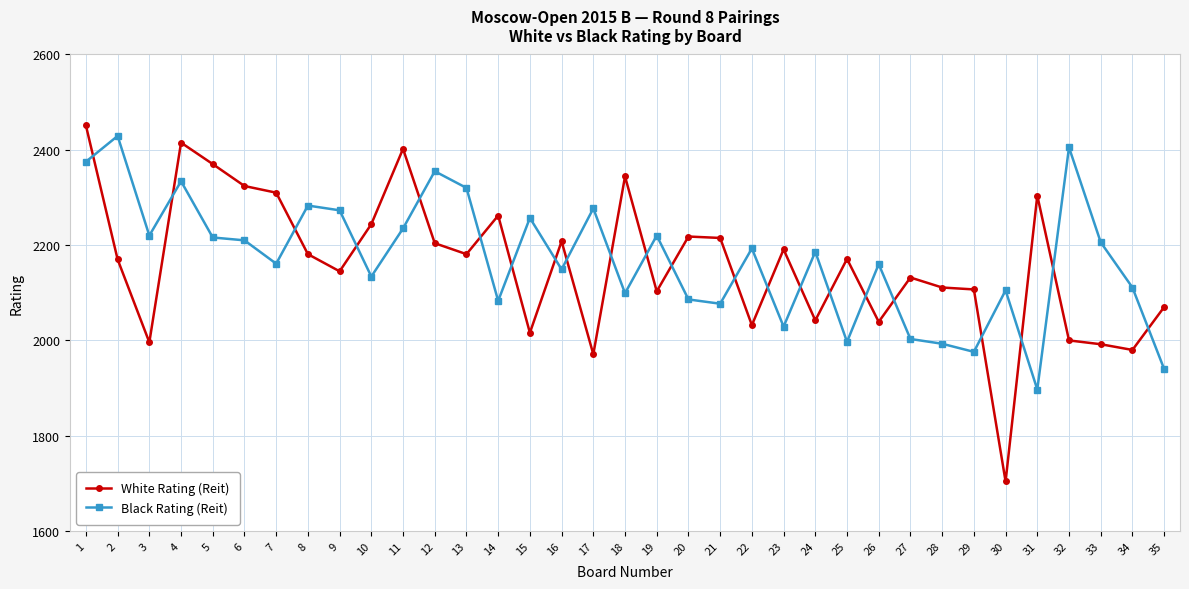

What is the approximate value of Black Rating (Reit) at 7?

2161